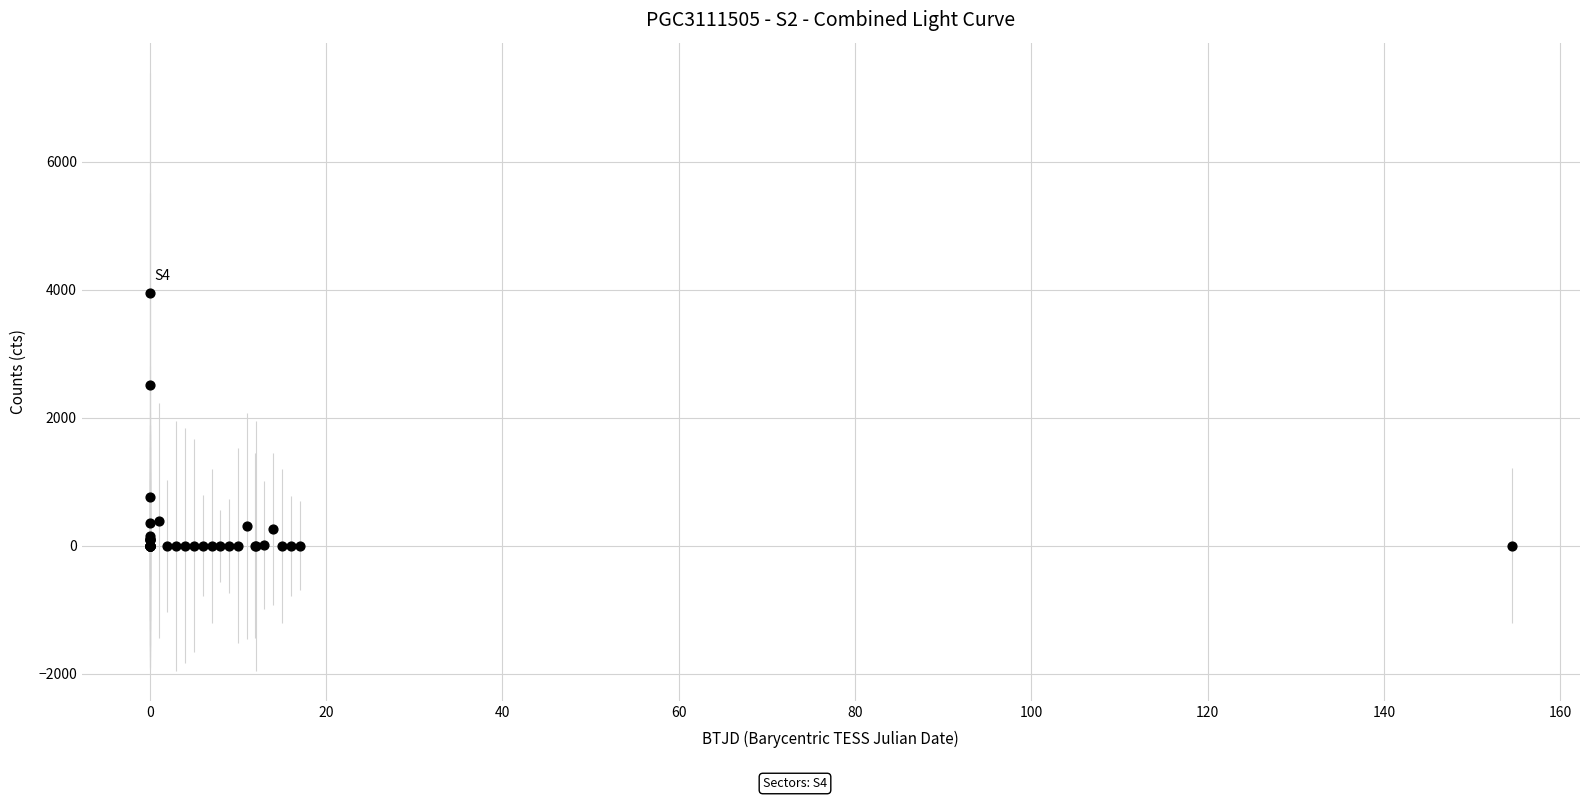

What Y value in the scatter plot is closest to 1976?

2520.1